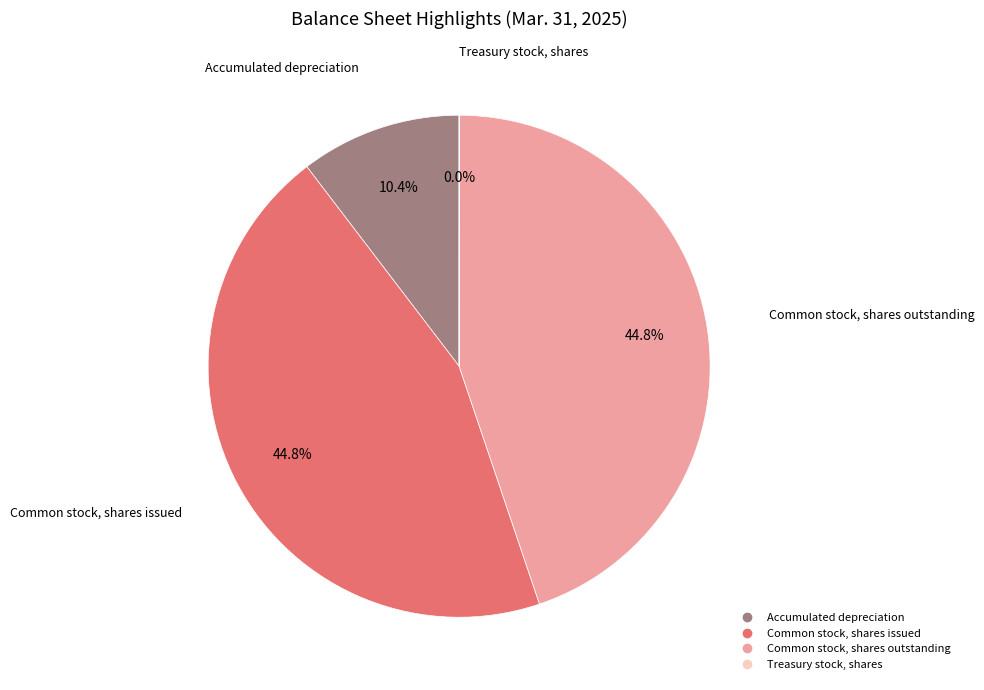

What percentage is the Common stock, shares outstanding slice, to the nearest percent?

45%